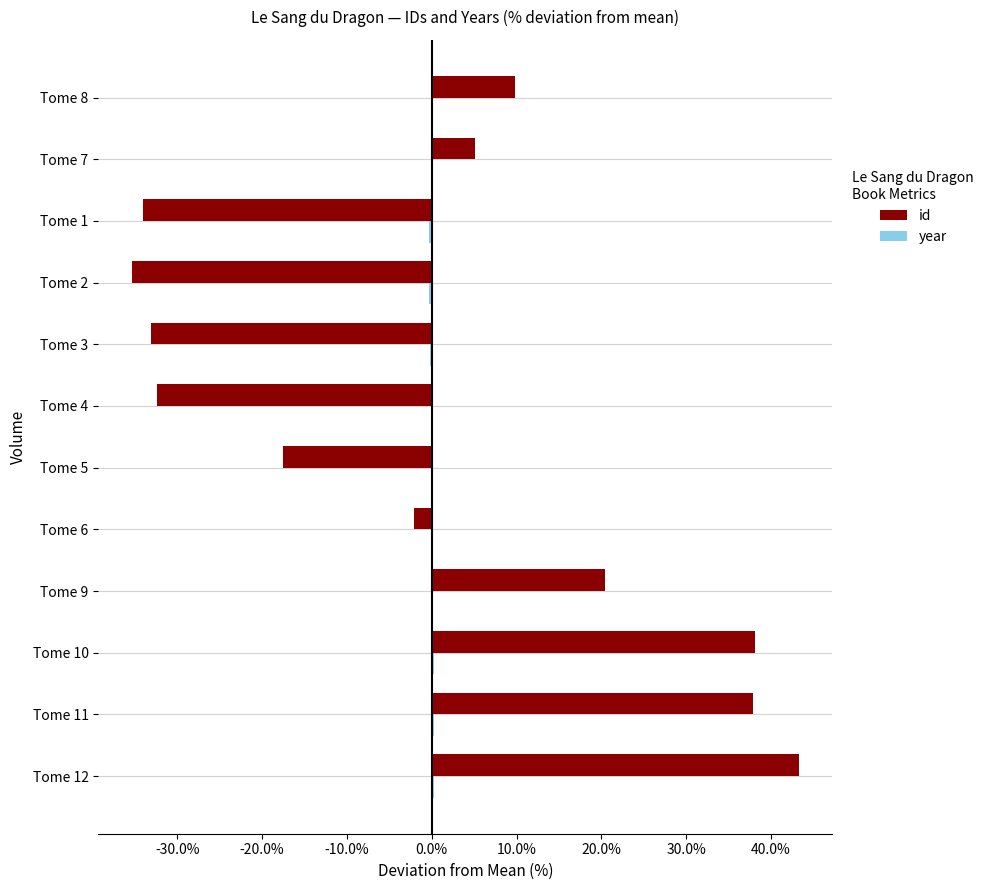

Between Tome 10 and Tome 5, which series saw the biggest shift?

id